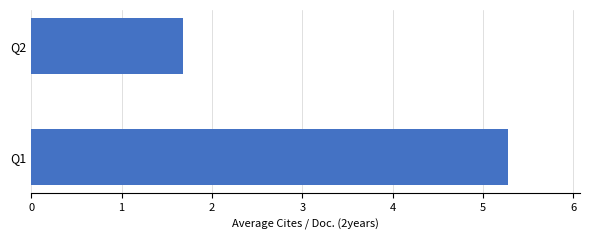

The chart shows a value of 1.7 at Q2. True or false?

True